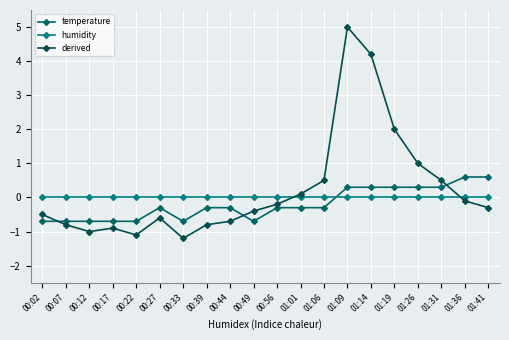

Which series has the widest spread of values?

derived